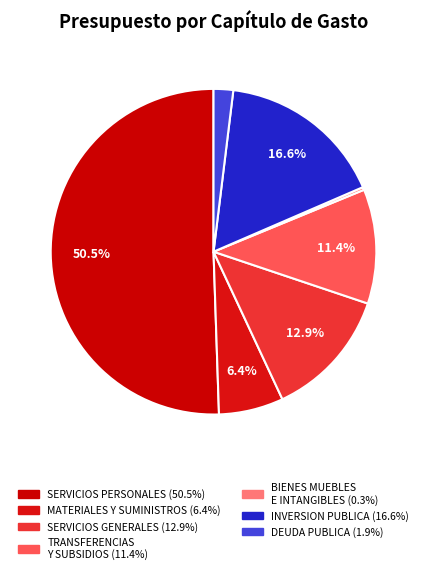

What is the smallest slice in the pie chart?

BIENES MUEBLES E INTANGIBLES